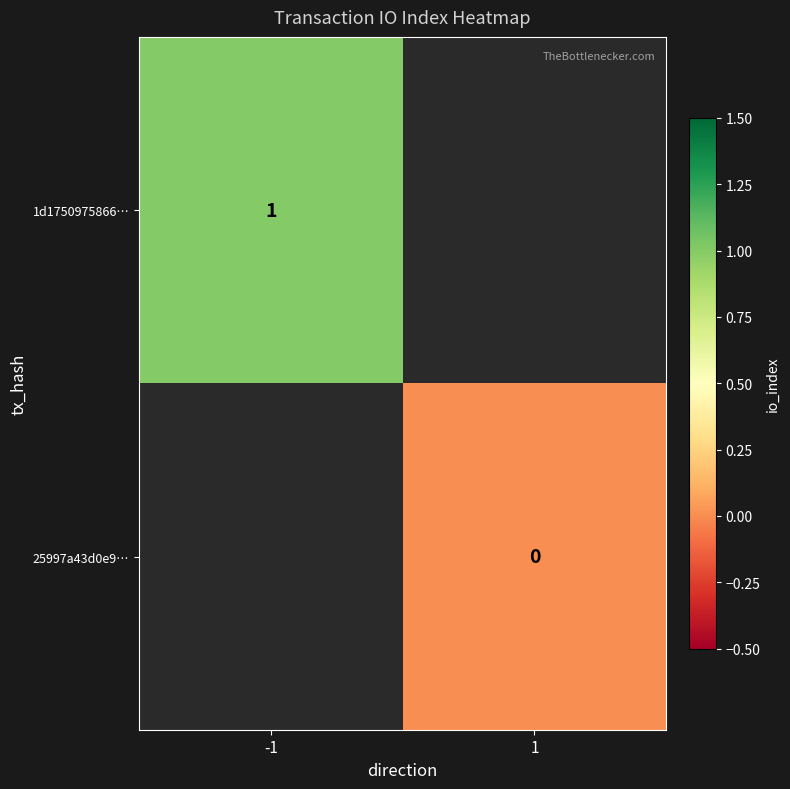

Is it true that 1d1750975866… equals 0.5 at -1?

False